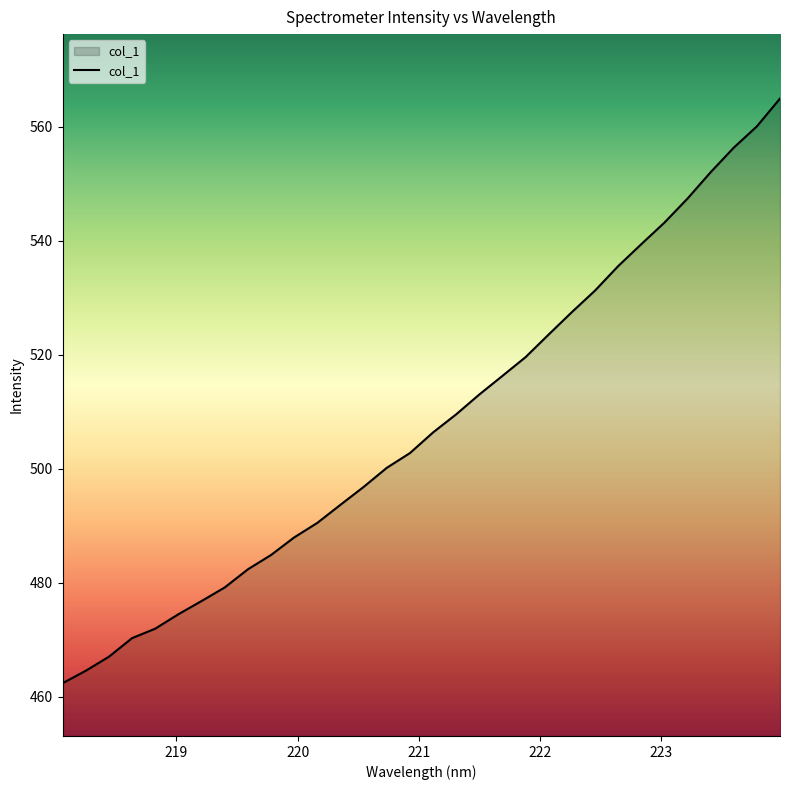

What is the smallest value displayed?

462.4